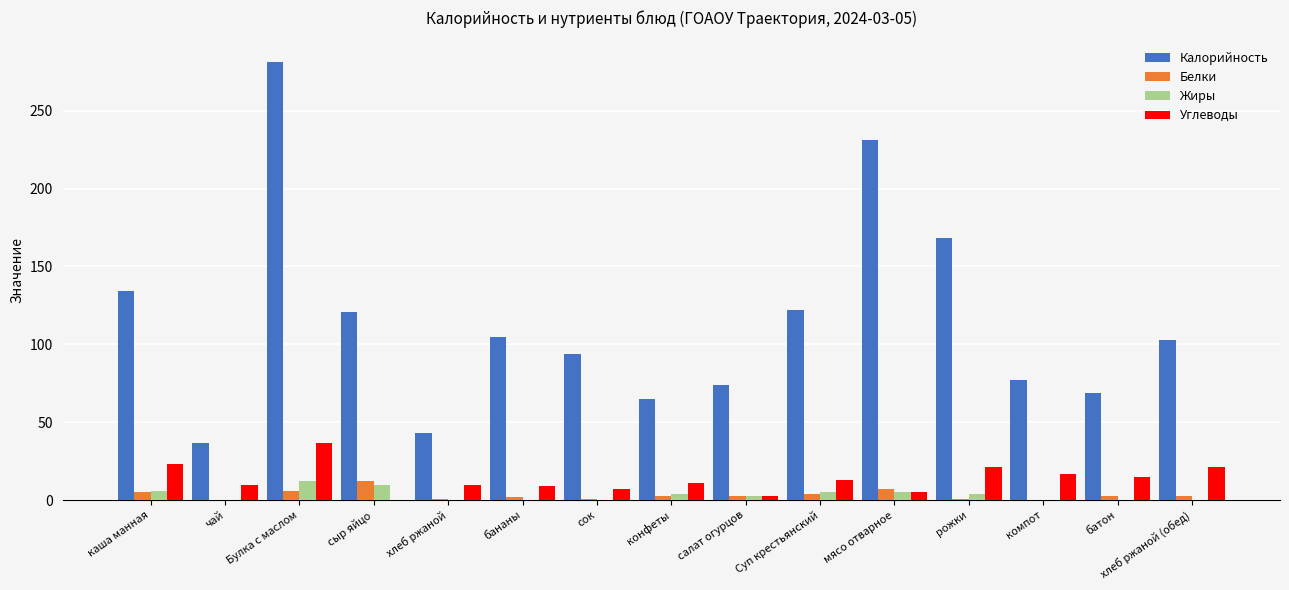

How many series are shown in this chart?

4